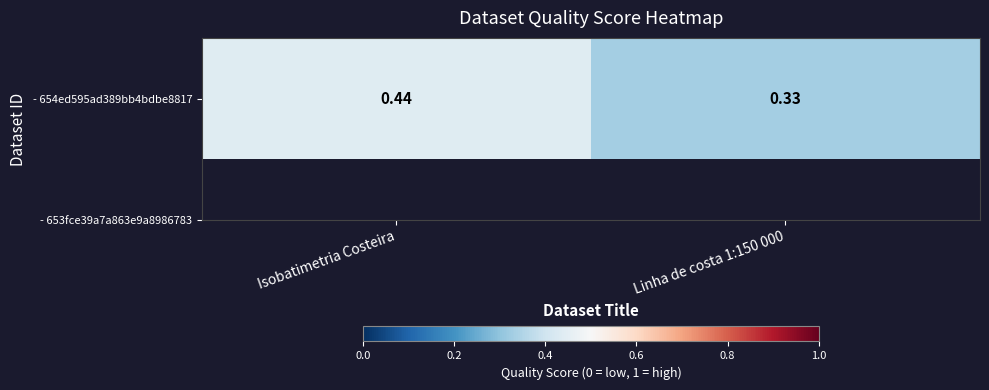

What is the sum of the values at Linha de costa 1:150 000 and Isobatimetria Costeira?

0.8